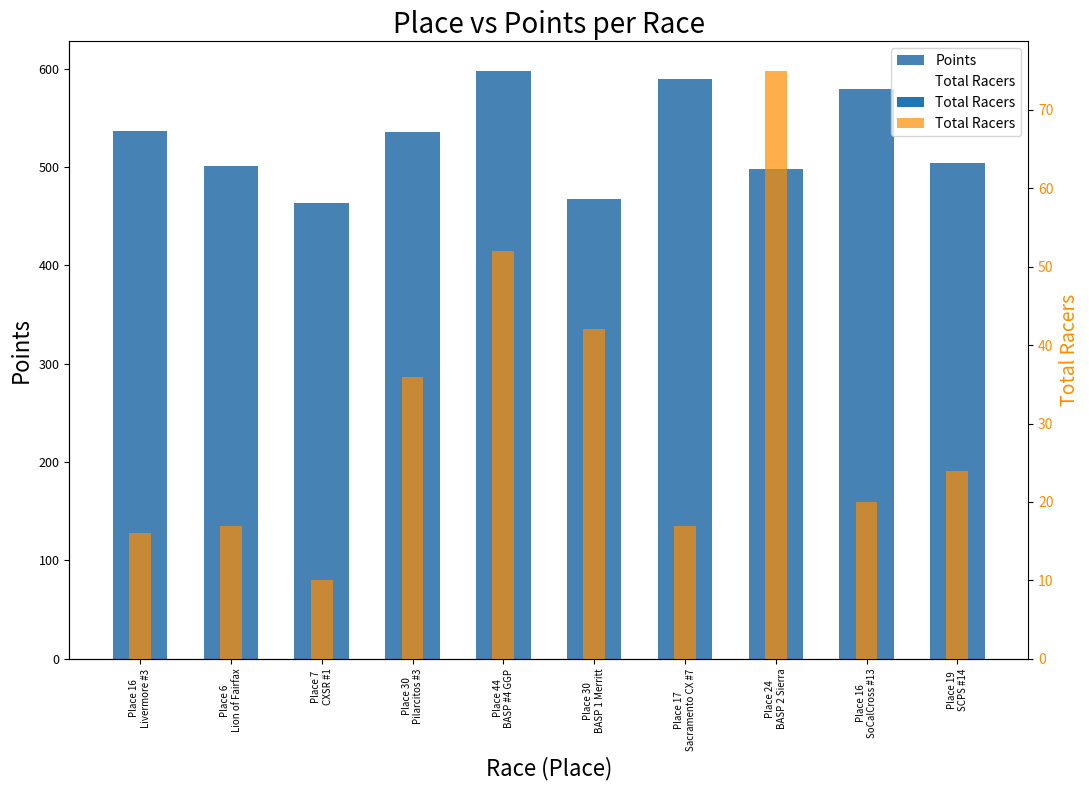

What are all the series names shown in the legend?

Points, Total Racers